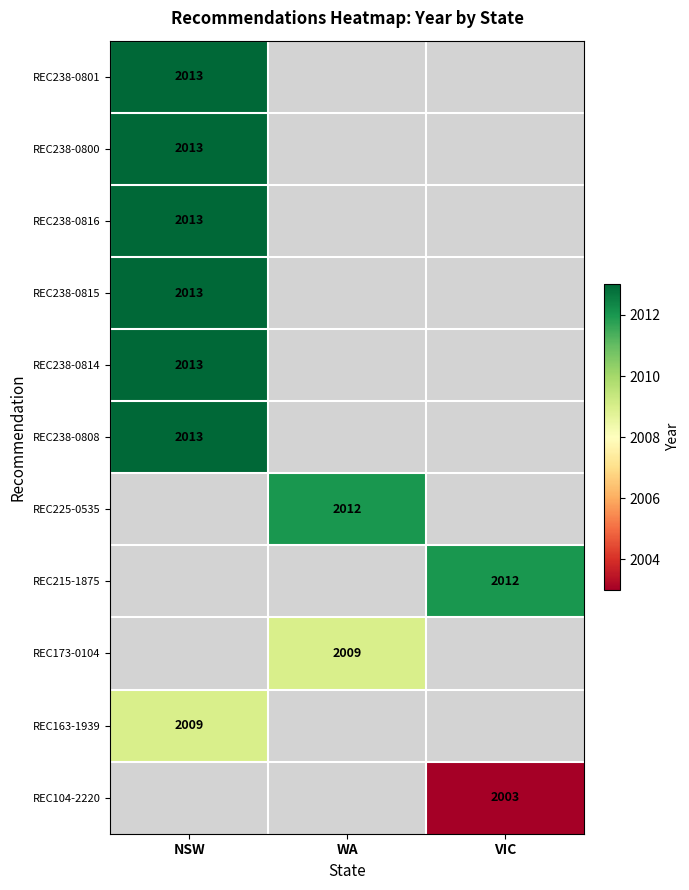

Between VIC and WA, which is larger?

WA